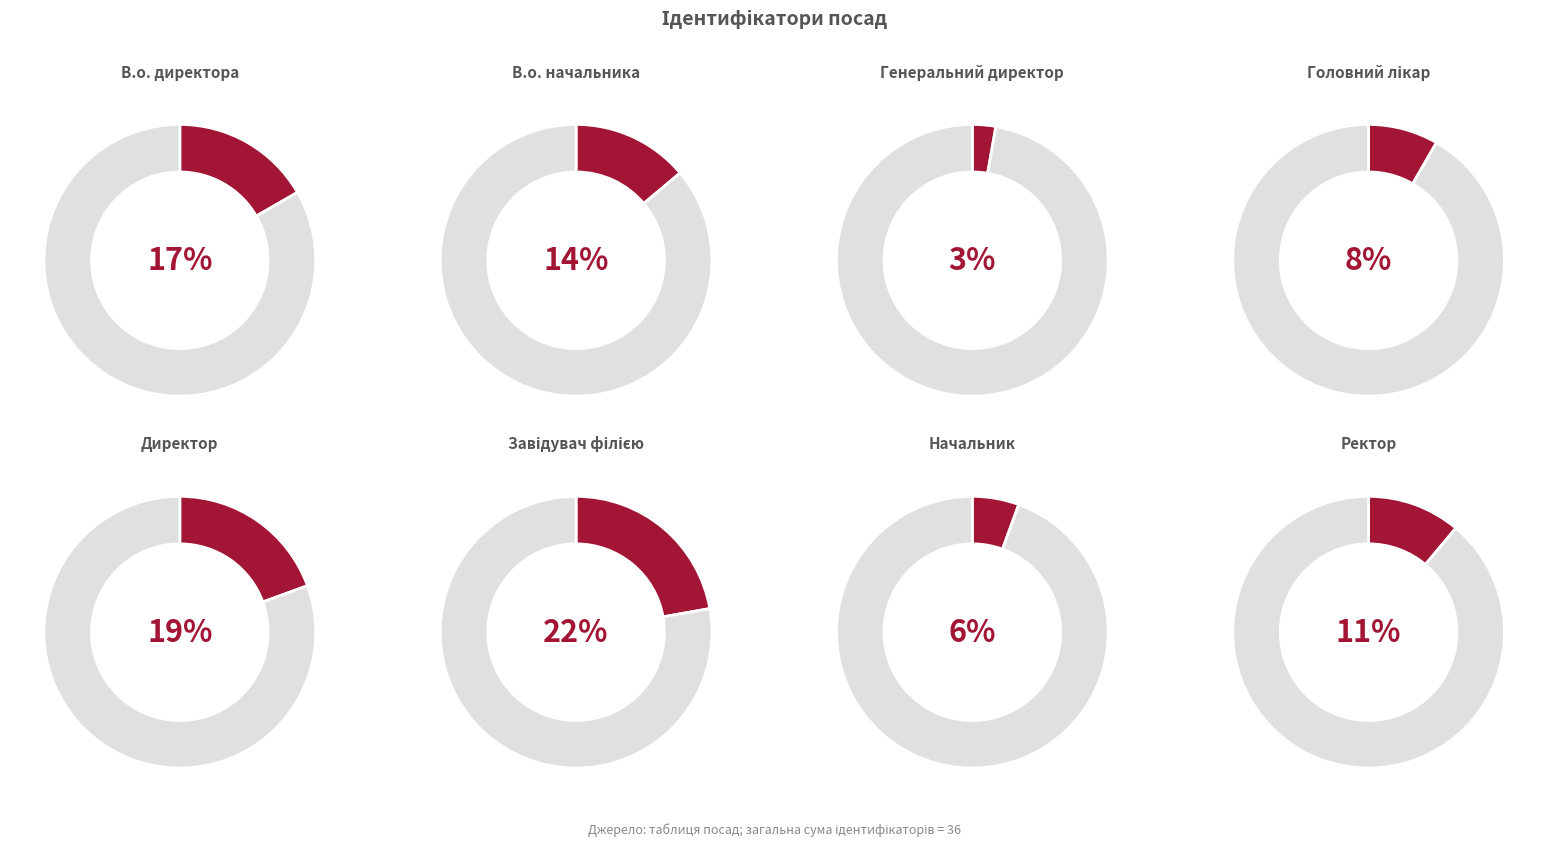

To the nearest percent, what portion does Директор represent?

19%